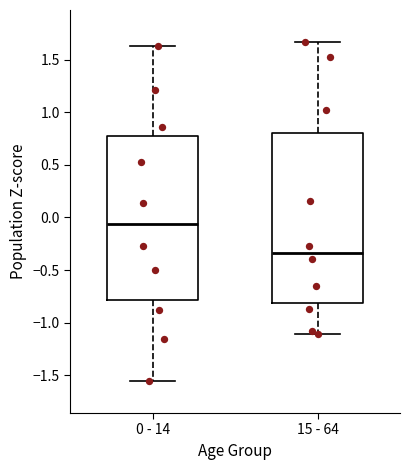

Reading left to right, read every box against the y-axis: the position of its median line, the range the box covers, and the ends of its whiskers. The values are not printed on the chart, so give them approximately, as read against the axis.

0 - 14: median -0.05, box -0.80 to 0.80, whiskers -1.55 to 1.65
15 - 64: median -0.35, box -0.80 to 0.80, whiskers -1.10 to 1.65